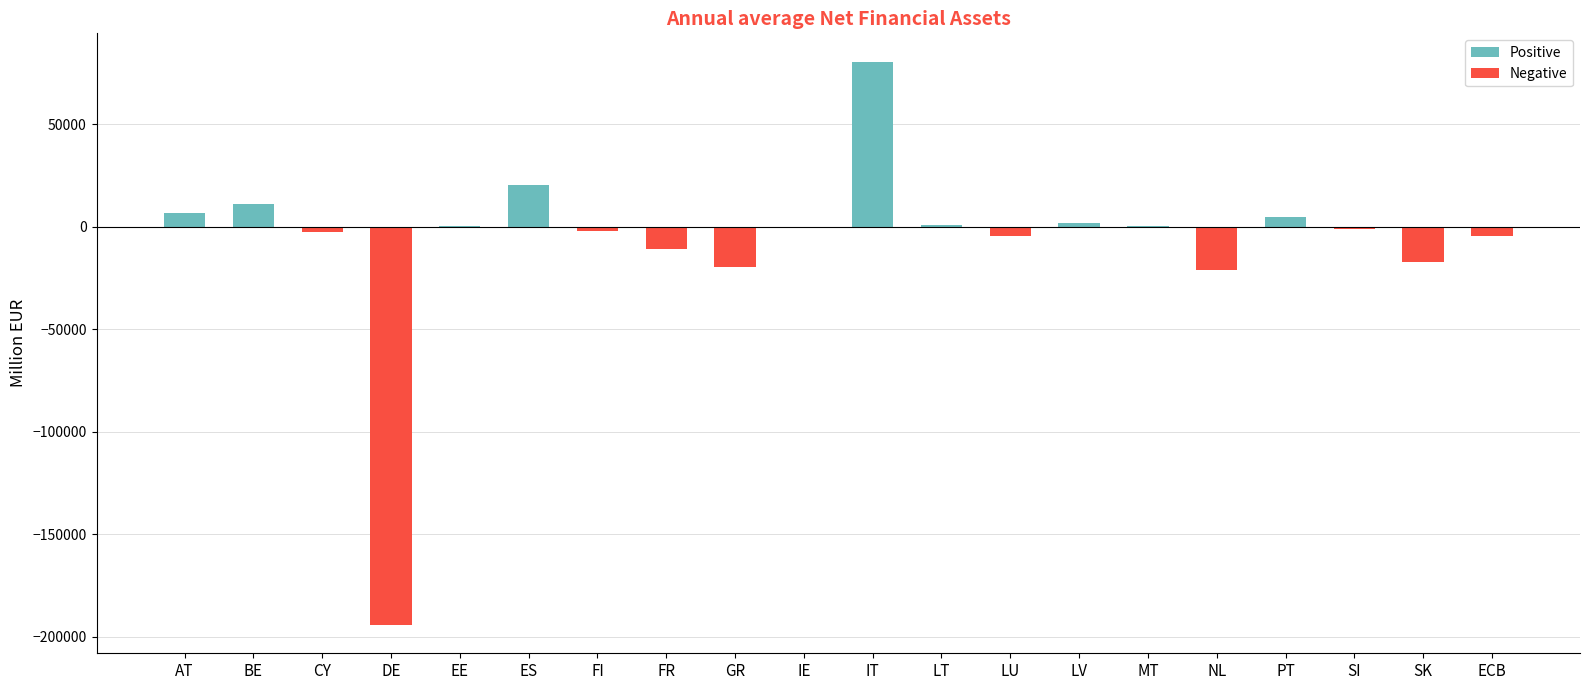

Is it true that the value at IT is 80706.0?

True